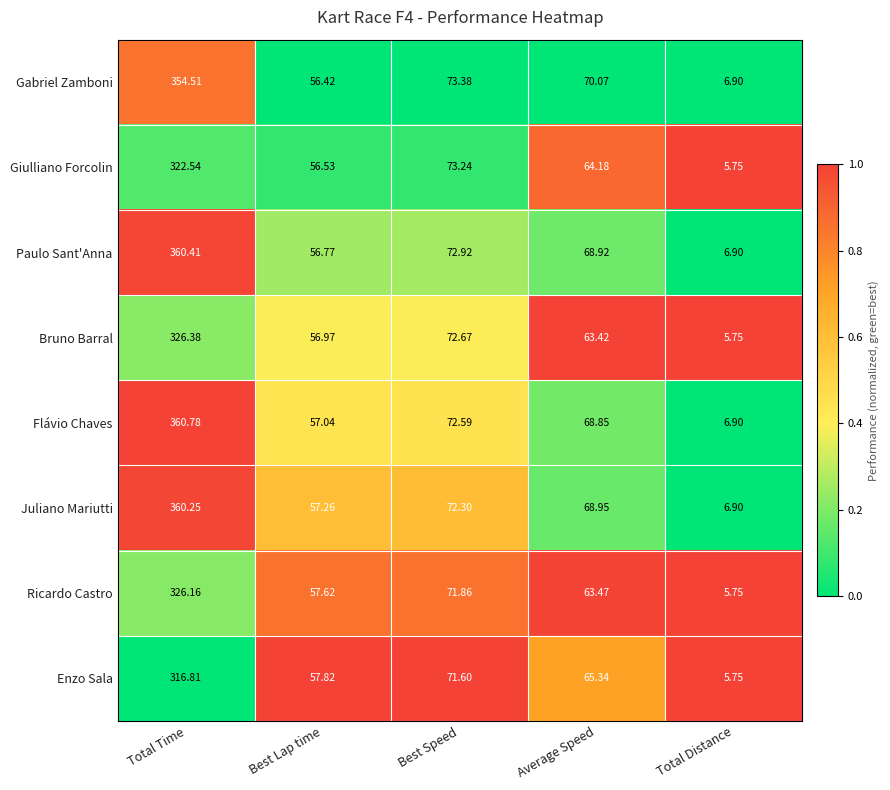

List the labels in order of Gabriel Zamboni value, largest first.

Total Time, Best Speed, Average Speed, Best Lap time, Total Distance